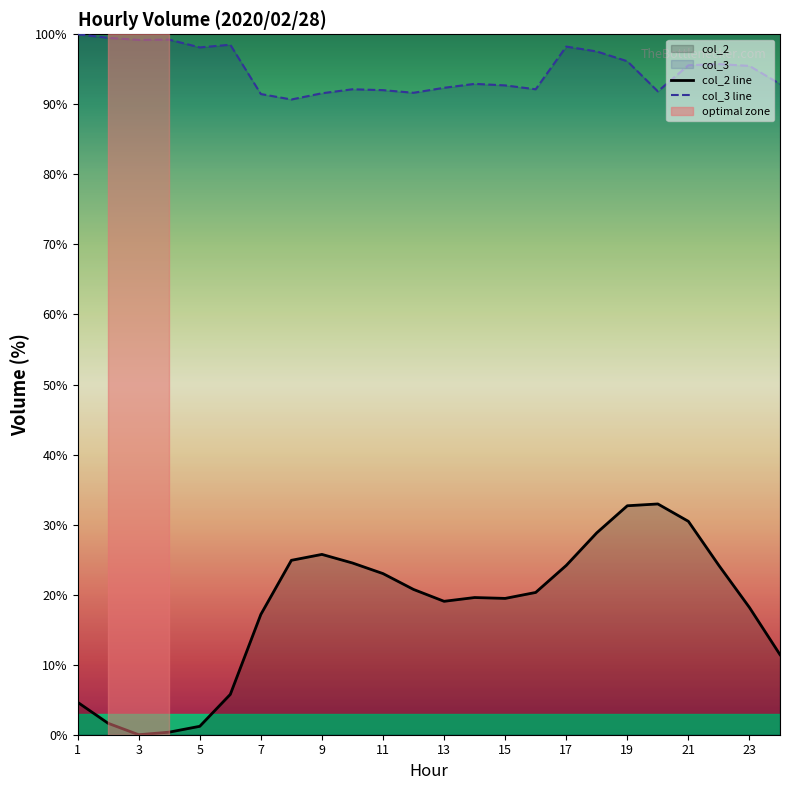

What is the difference between the maximum and minimum values in the col_2 line series?

32.9